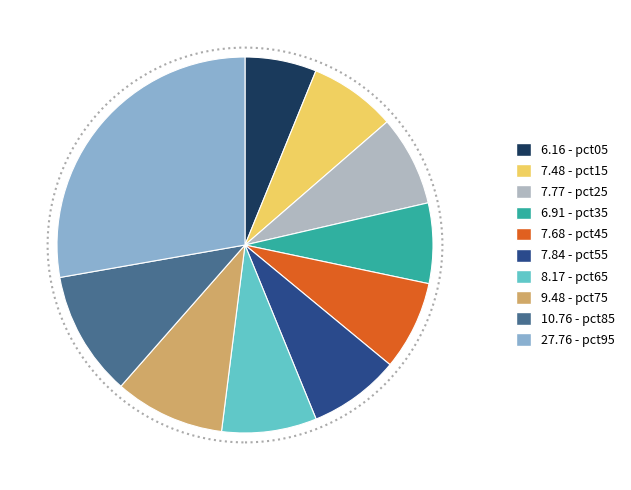

How many slices are in this pie chart?

10